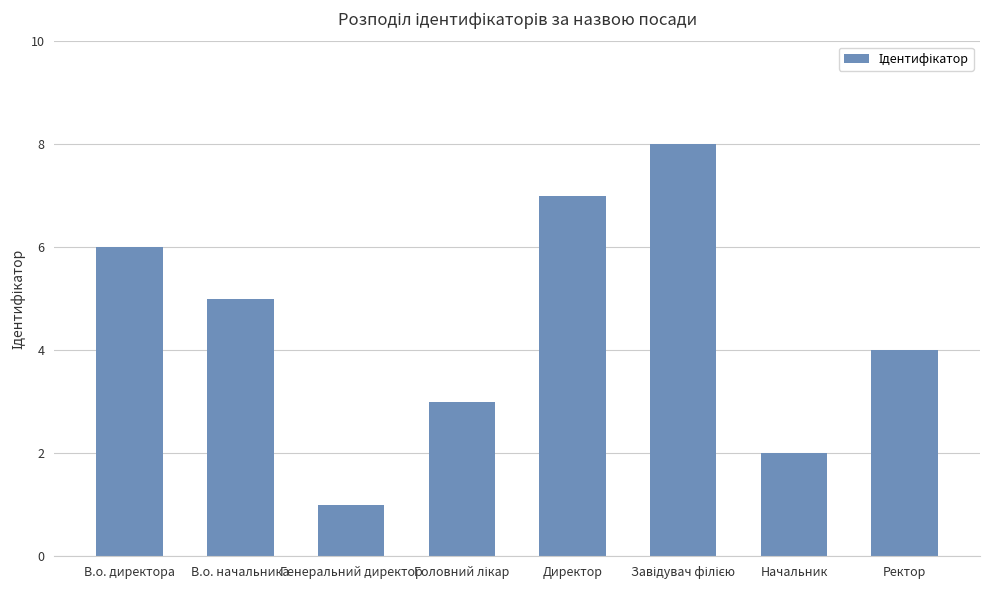

What position from the left is В.о. директора?

1